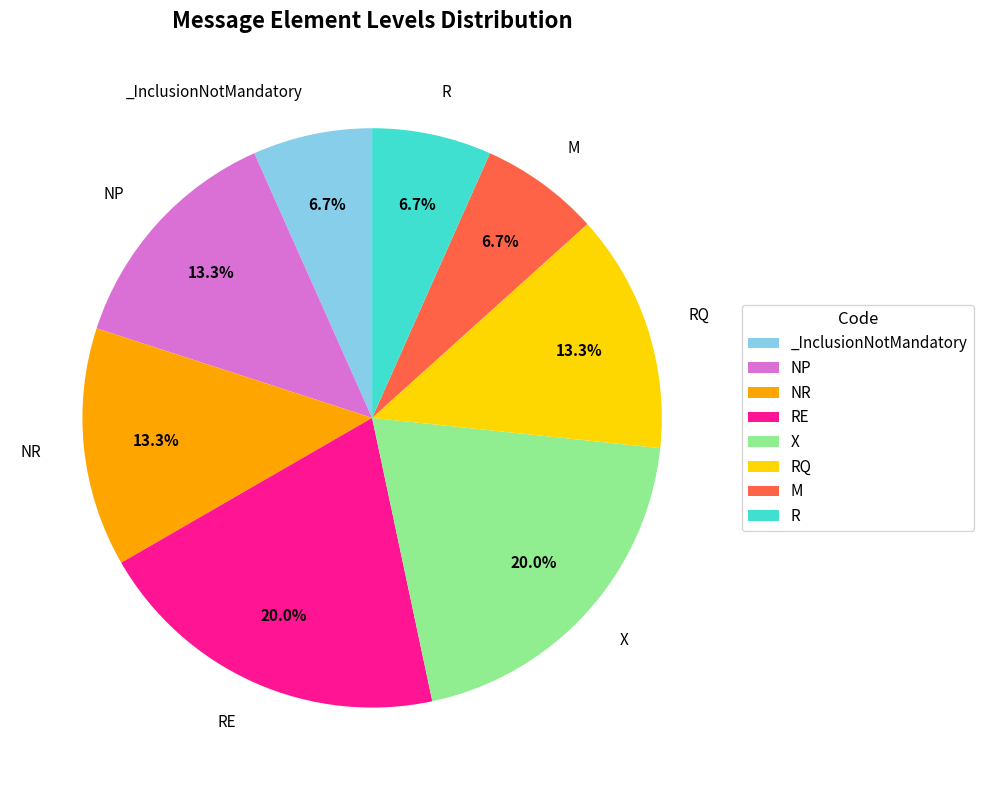

Is there any slice that represents more than half of the pie?

No